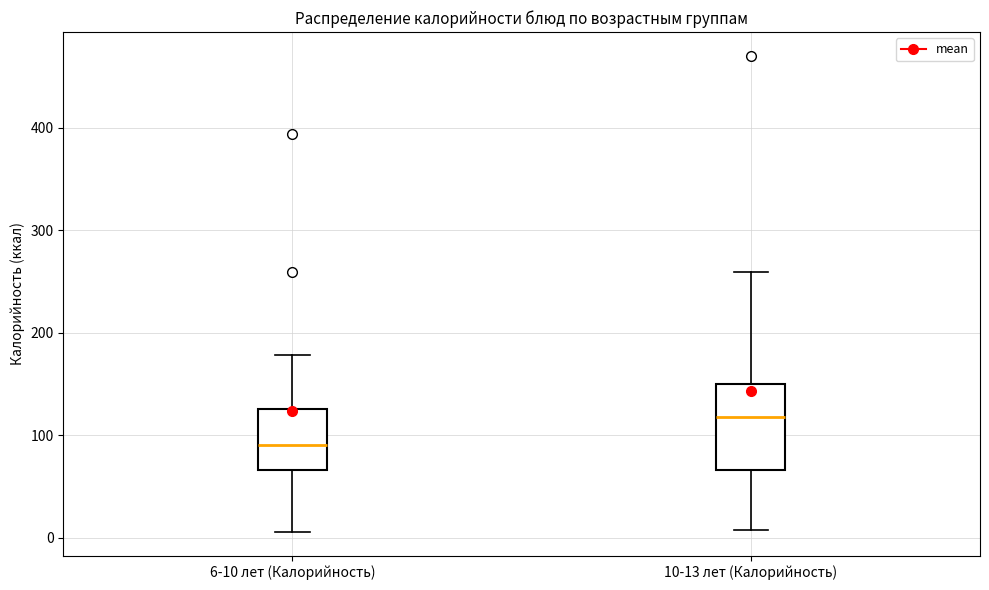

Where is the upper edge of the box for 6-10 лет (Калорийность) on the y-axis? The values are not printed on the chart, so give them approximately, as read against the axis.

130